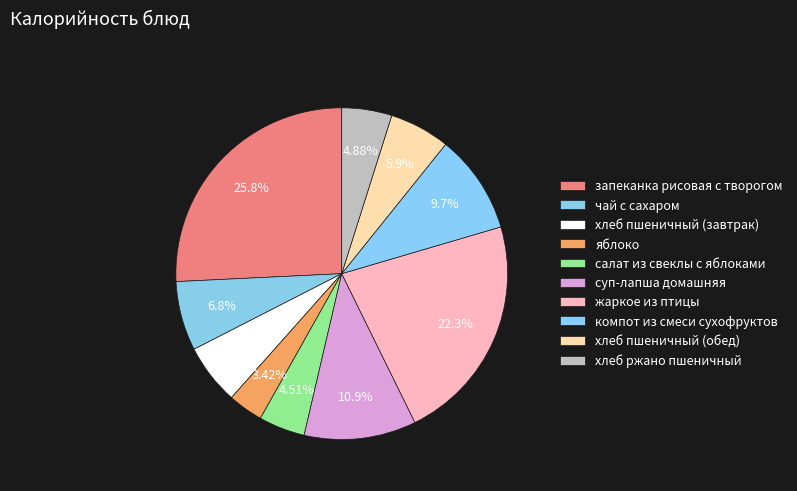

Rank the categories by value from highest to lowest.

запеканка рисовая с творогом, жаркое из птицы, суп-лапша домашняя, компот из смеси сухофруктов, чай с сахаром, хлеб пшеничный (завтрак), хлеб пшеничный (обед), хлеб ржано пшеничный, салат из свеклы с яблоками, яблоко